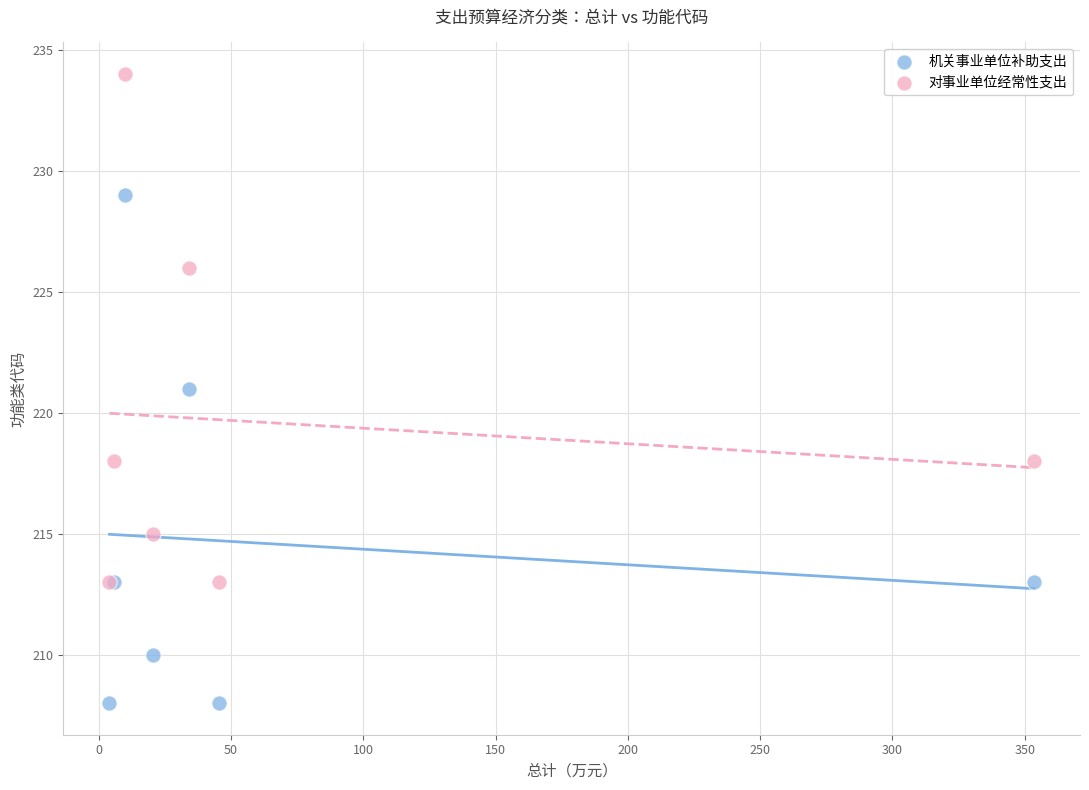

What are all the series names shown in the legend?

机关事业单位补助支出, 对事业单位经常性支出